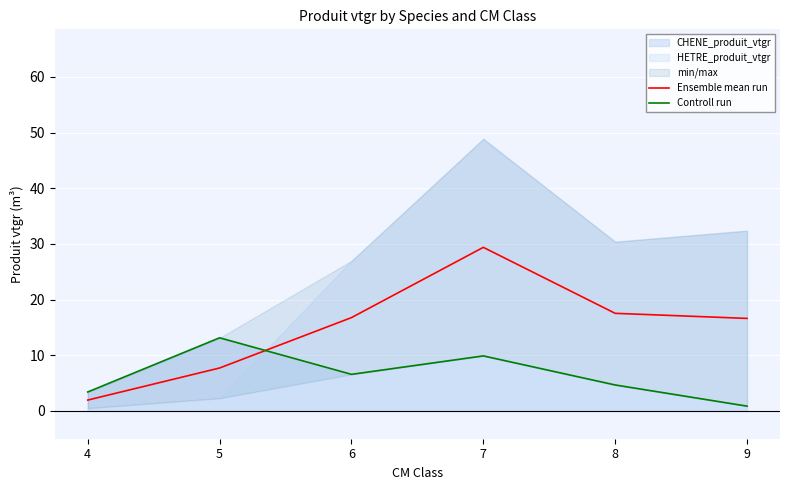

How many values in the Ensemble mean run series exceed 16?

4